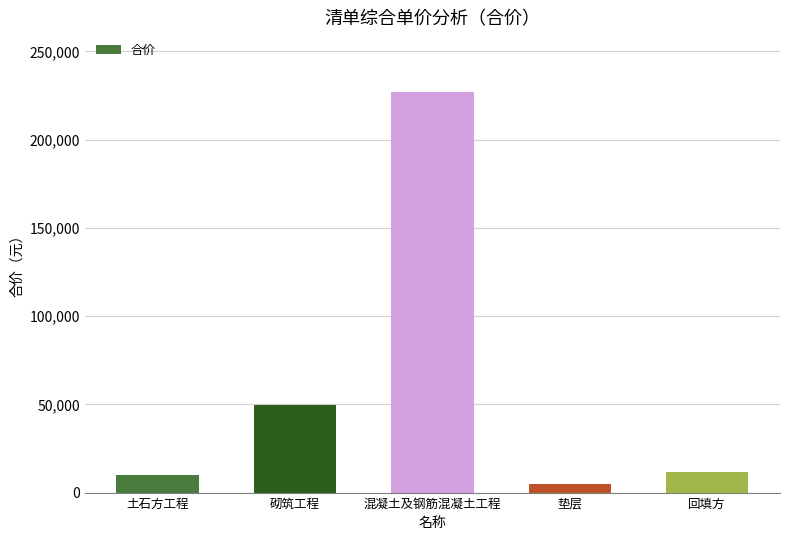

What is the sum of all values?

302864.5